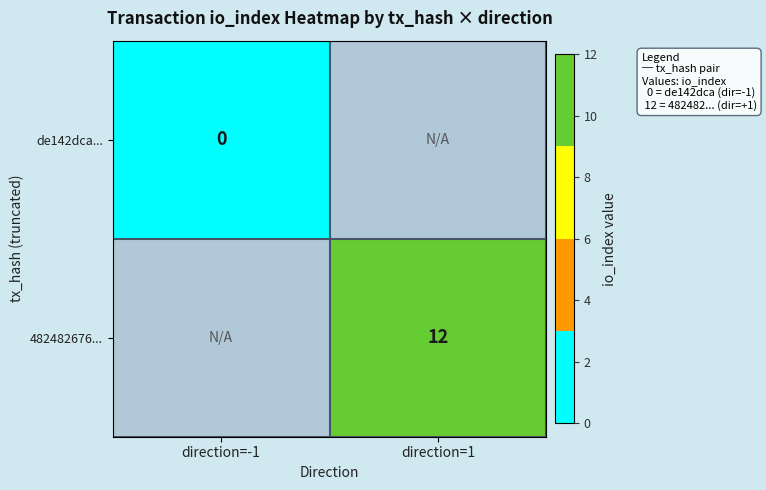

What is the maximum value shown in the chart?

12.0